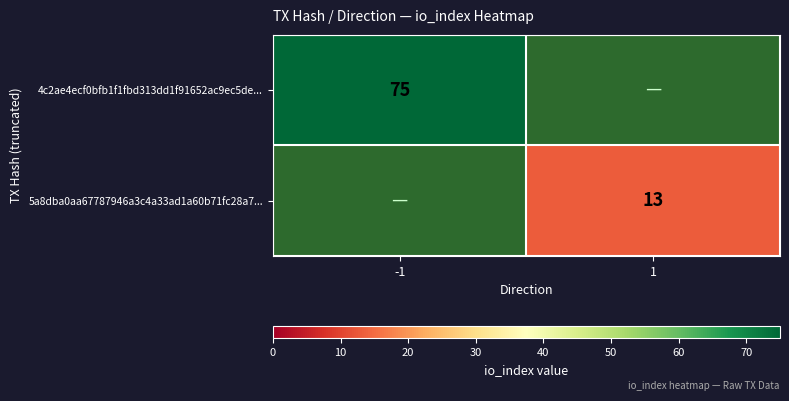

The 4c2ae4ecf0bfb1f1fbd313dd1f91652ac9ec5de... series shows 75 at -1. True or false?

True